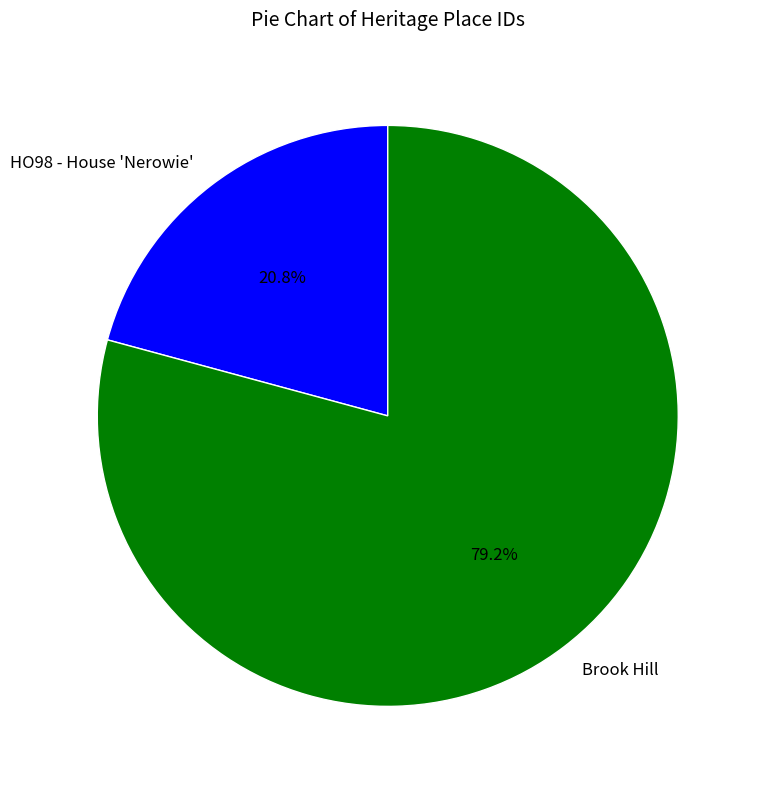

What is the largest slice in the pie chart?

Brook Hill